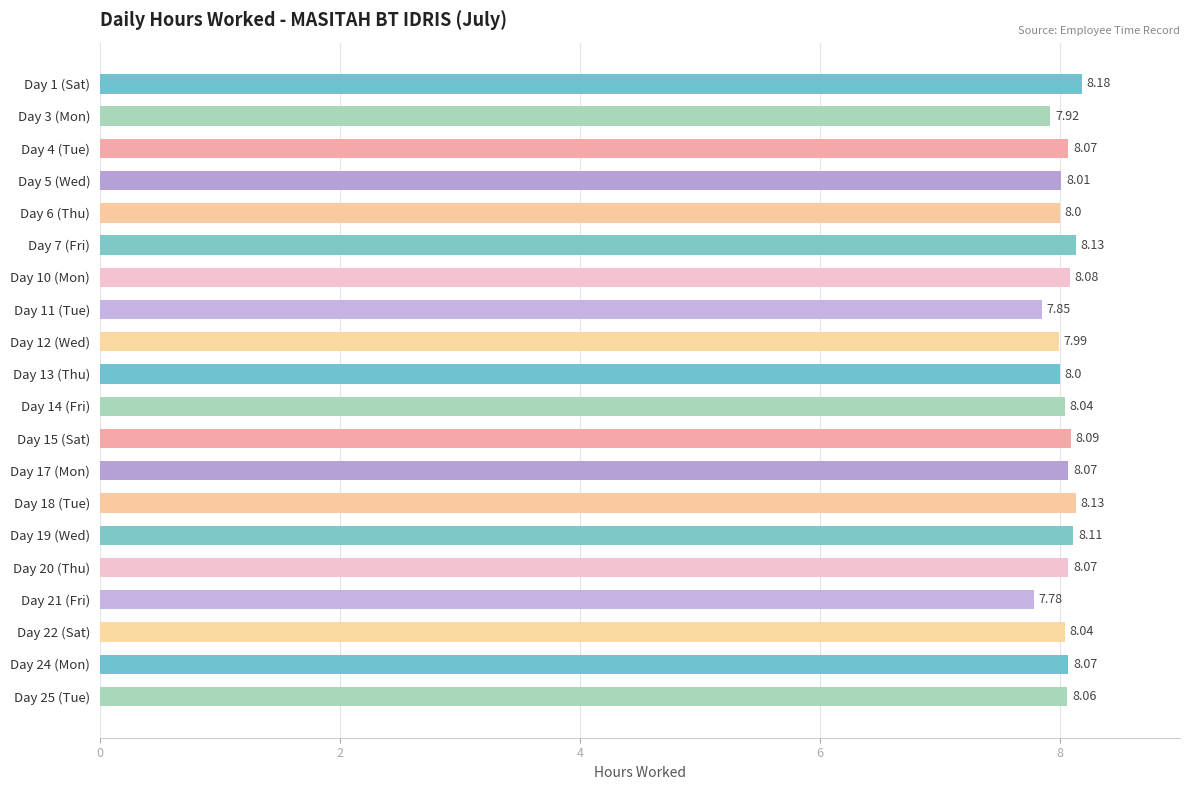

What is the average value?

8.0